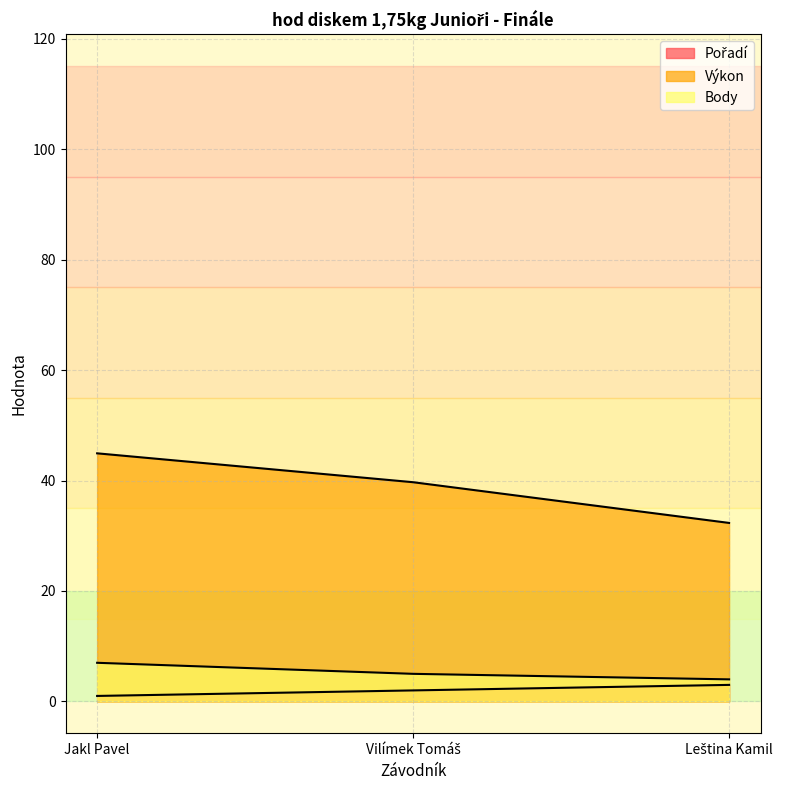

Which series has the largest total across all categories?

Výkon